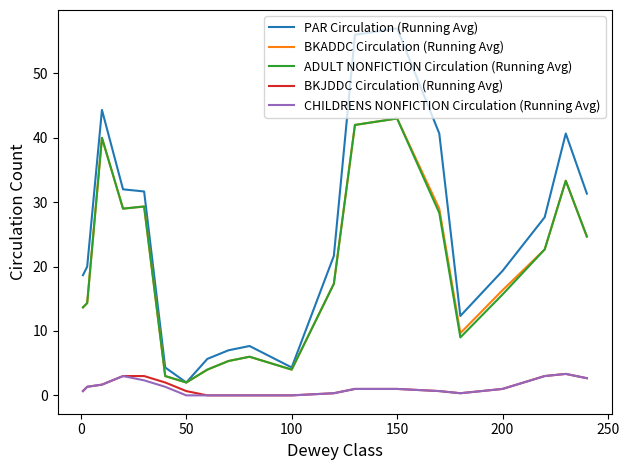

Which series has the largest total across all categories?

PAR Circulation (Running Avg)